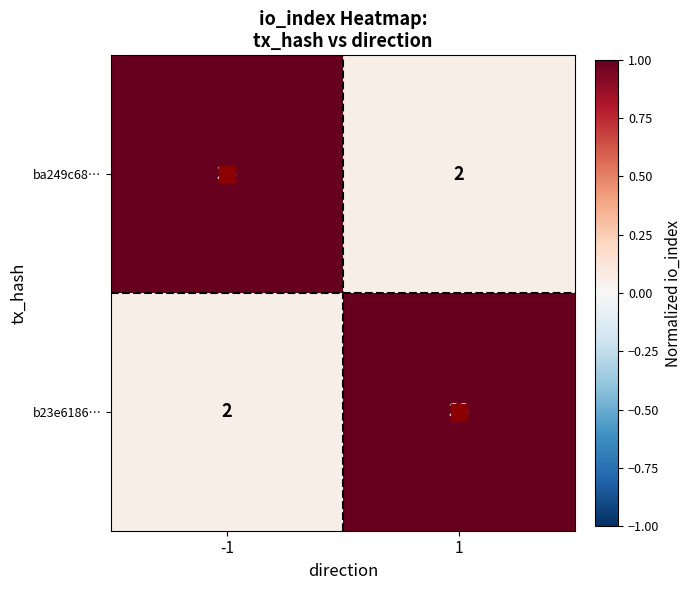

What is the maximum value shown in the chart?

33